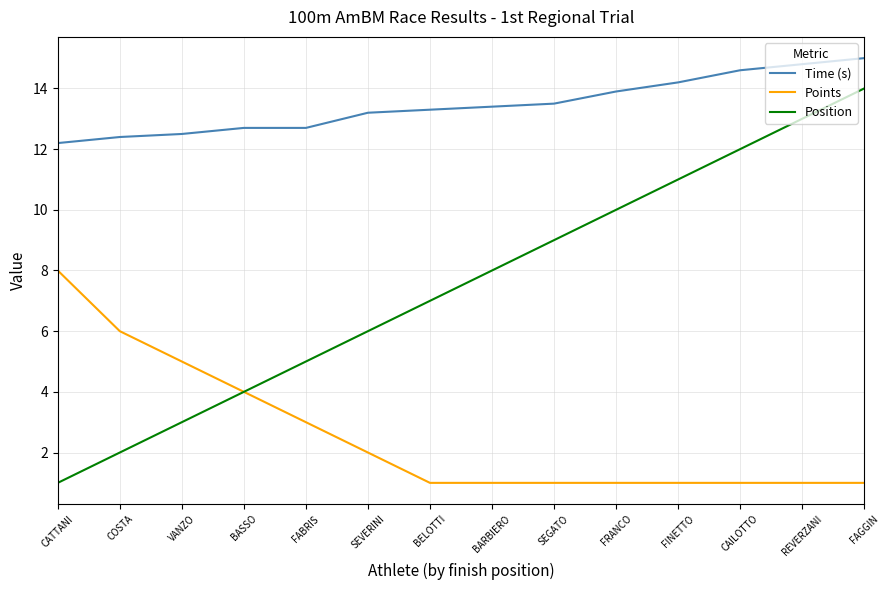

Which series has the largest total across all categories?

Time (s)